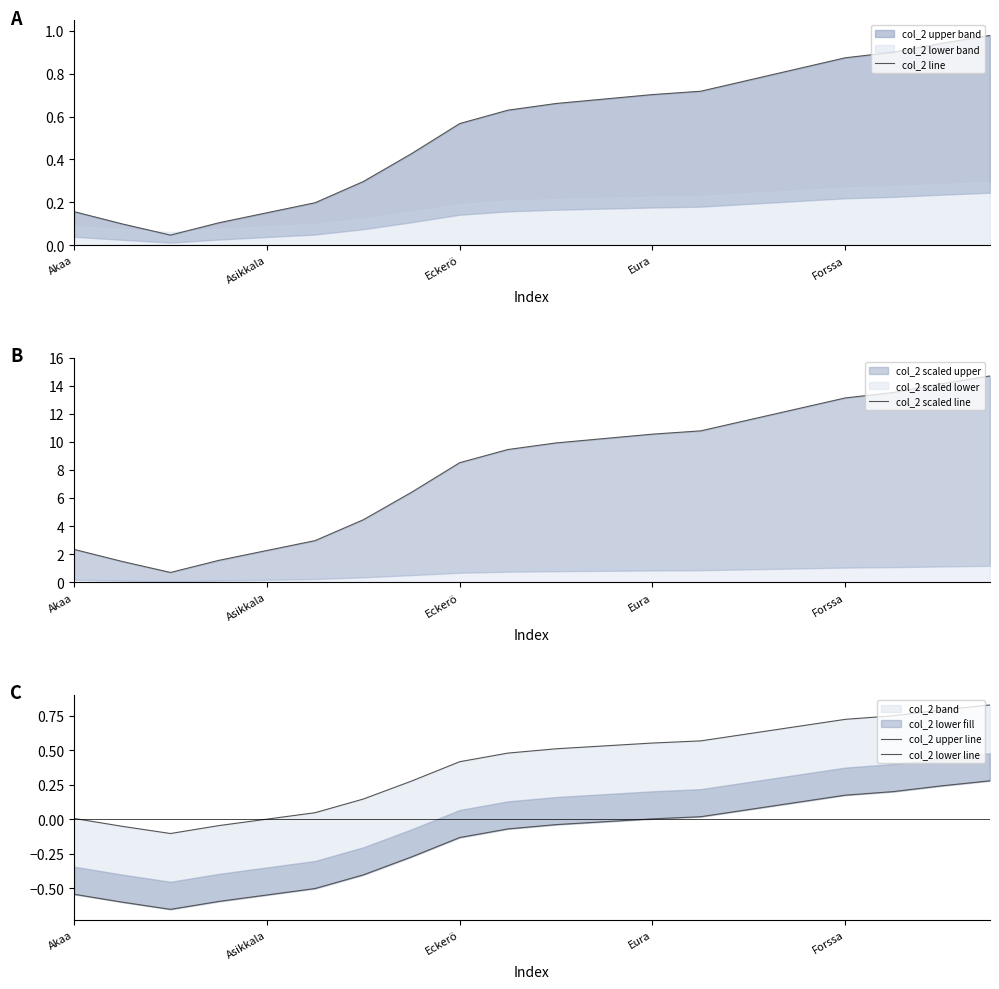

The value of col_2 upper line at 17 is 0.3. True or false?

False